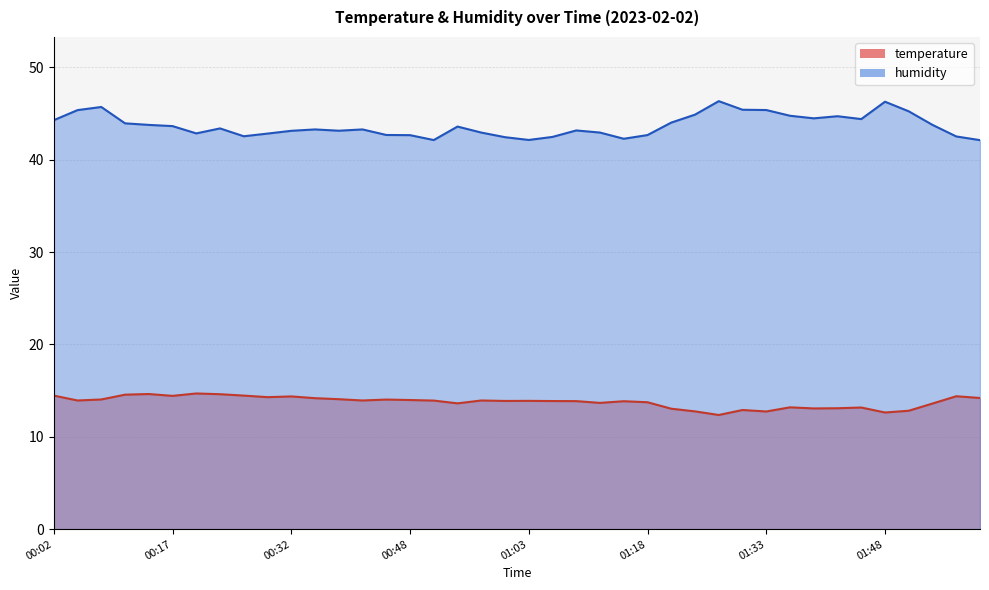

True or false: humidity and temperature intersect in this chart.

False